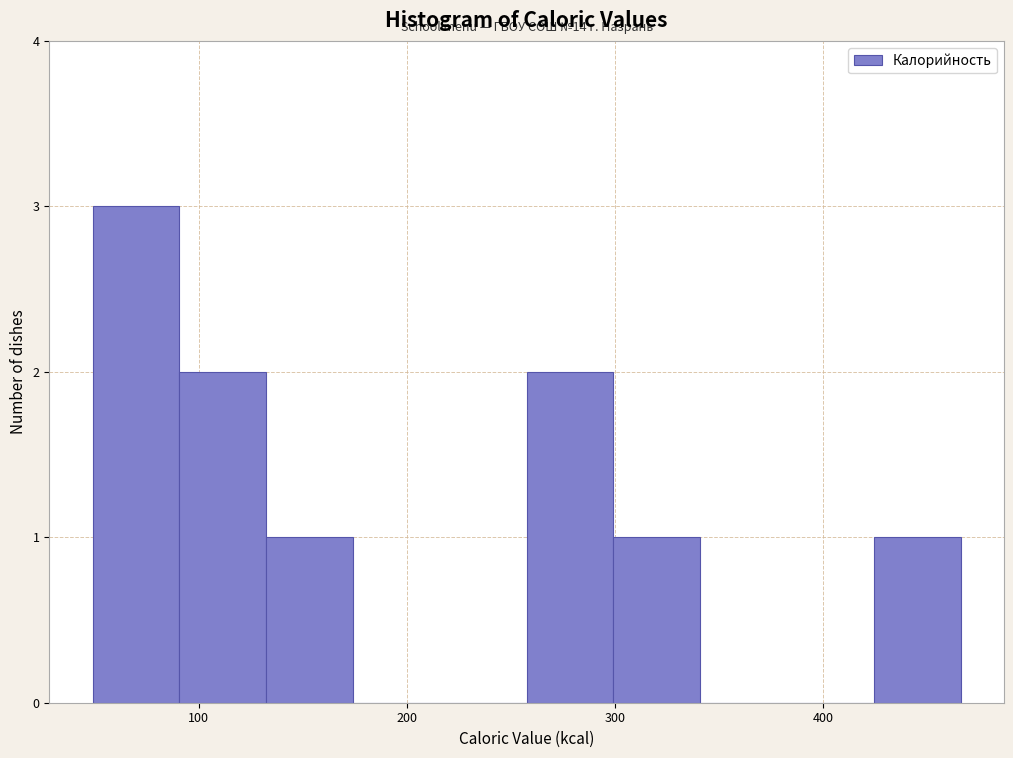

Over which range of the x-axis is the bar tallest?

50 to 90